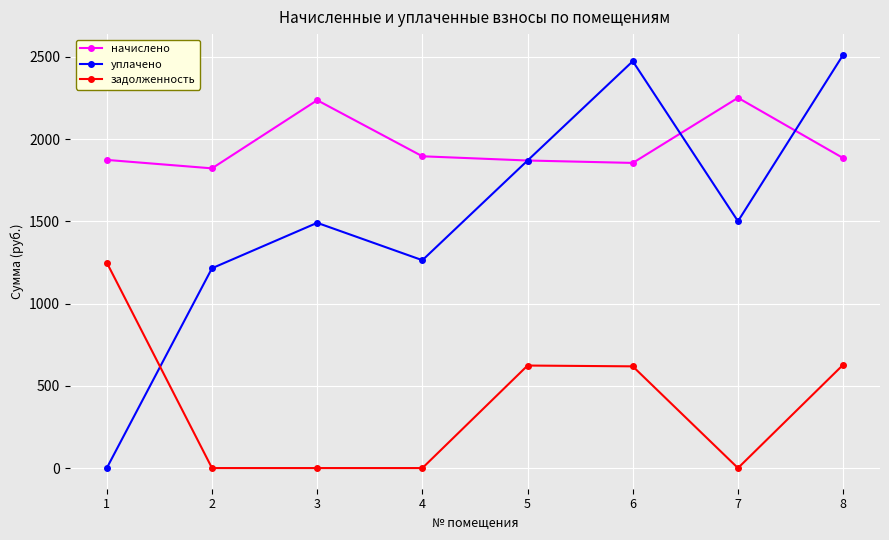

At which category does уплачено reach its first local valley?

4